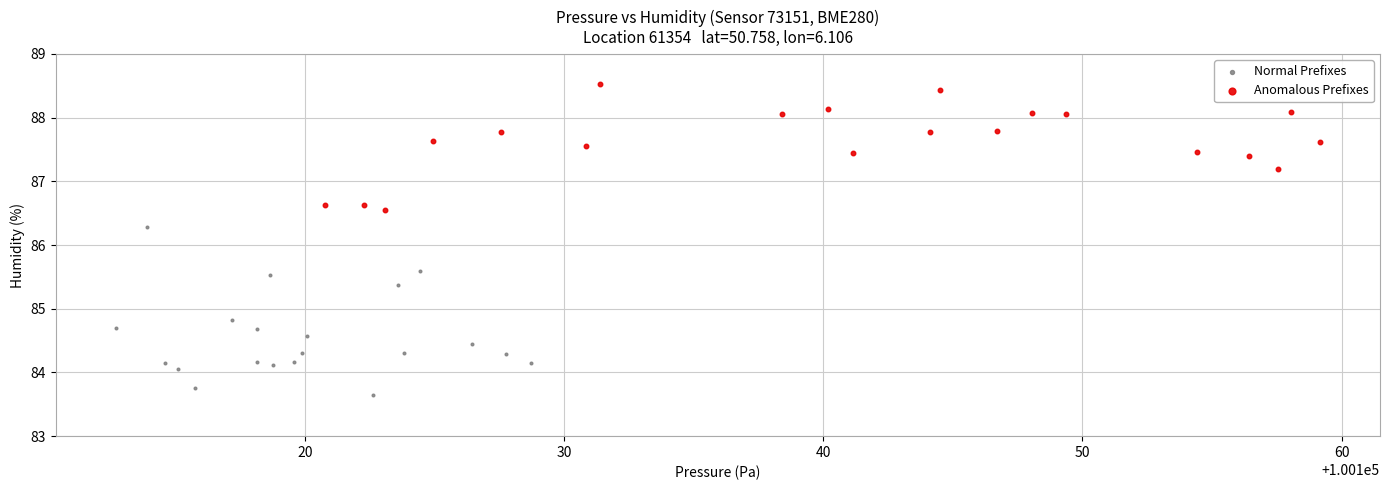

What are all the series names shown in the legend?

Normal Prefixes, Anomalous Prefixes